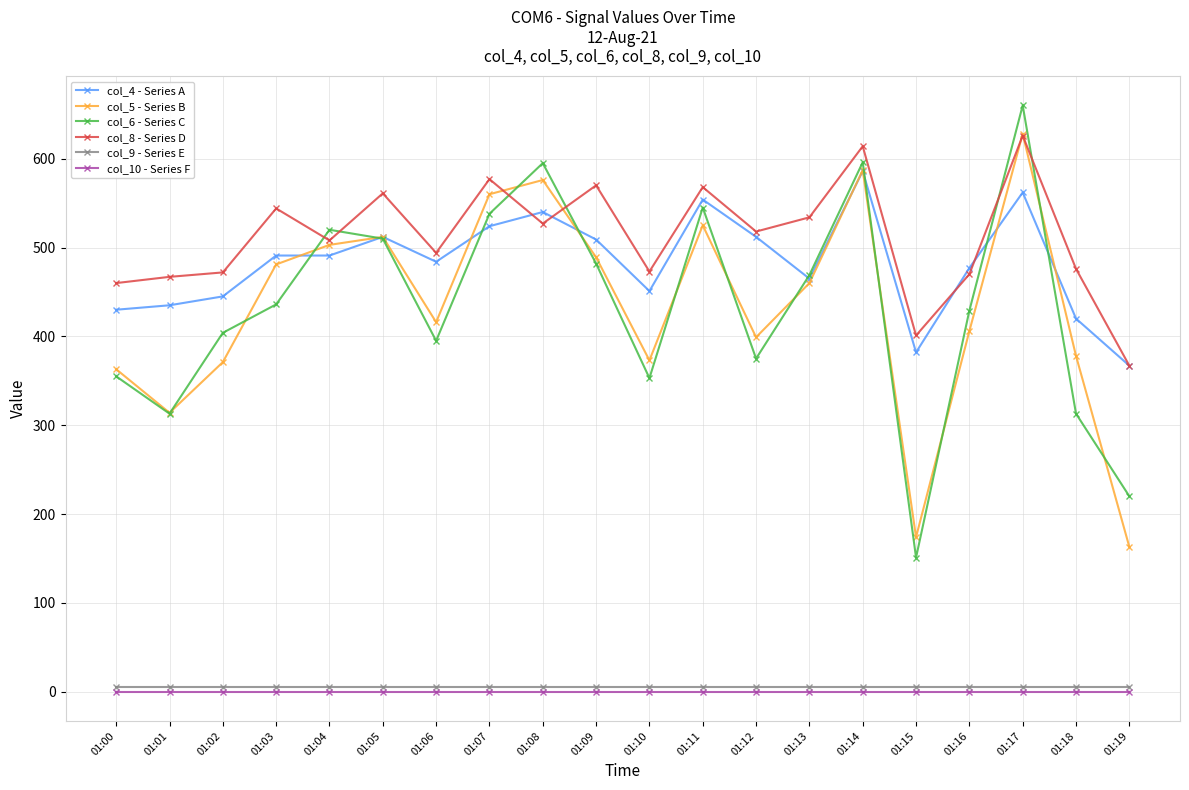

Is this an area chart (filled region under the line)?

No